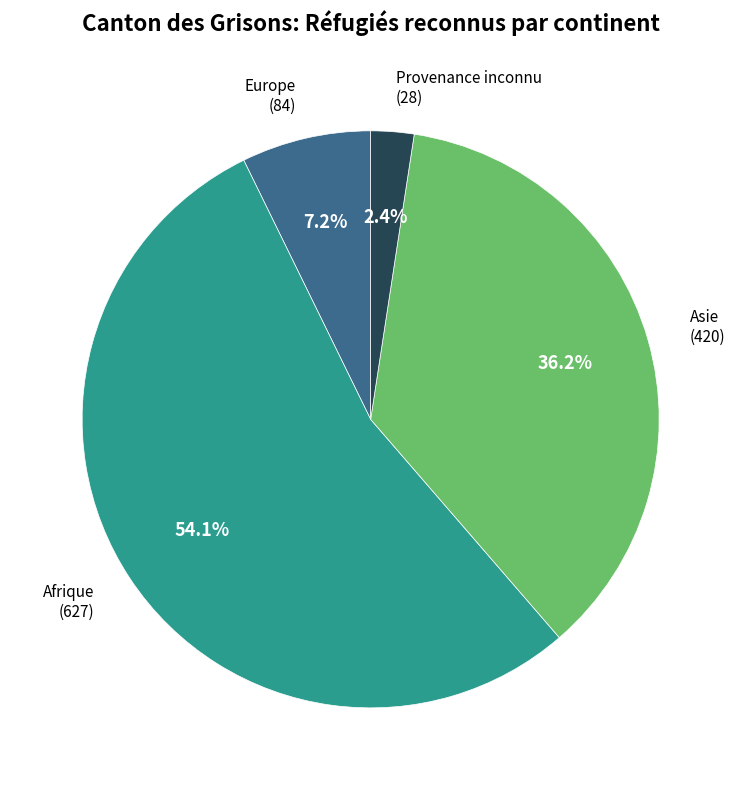

How many slices are in this pie chart?

4